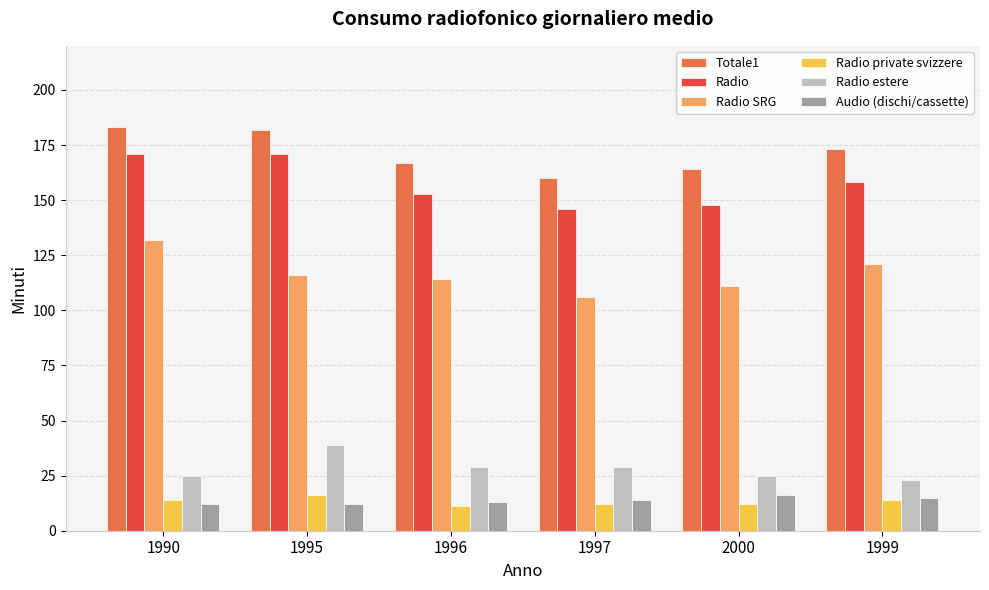

What is the difference between the highest and lowest values at 1996?

156